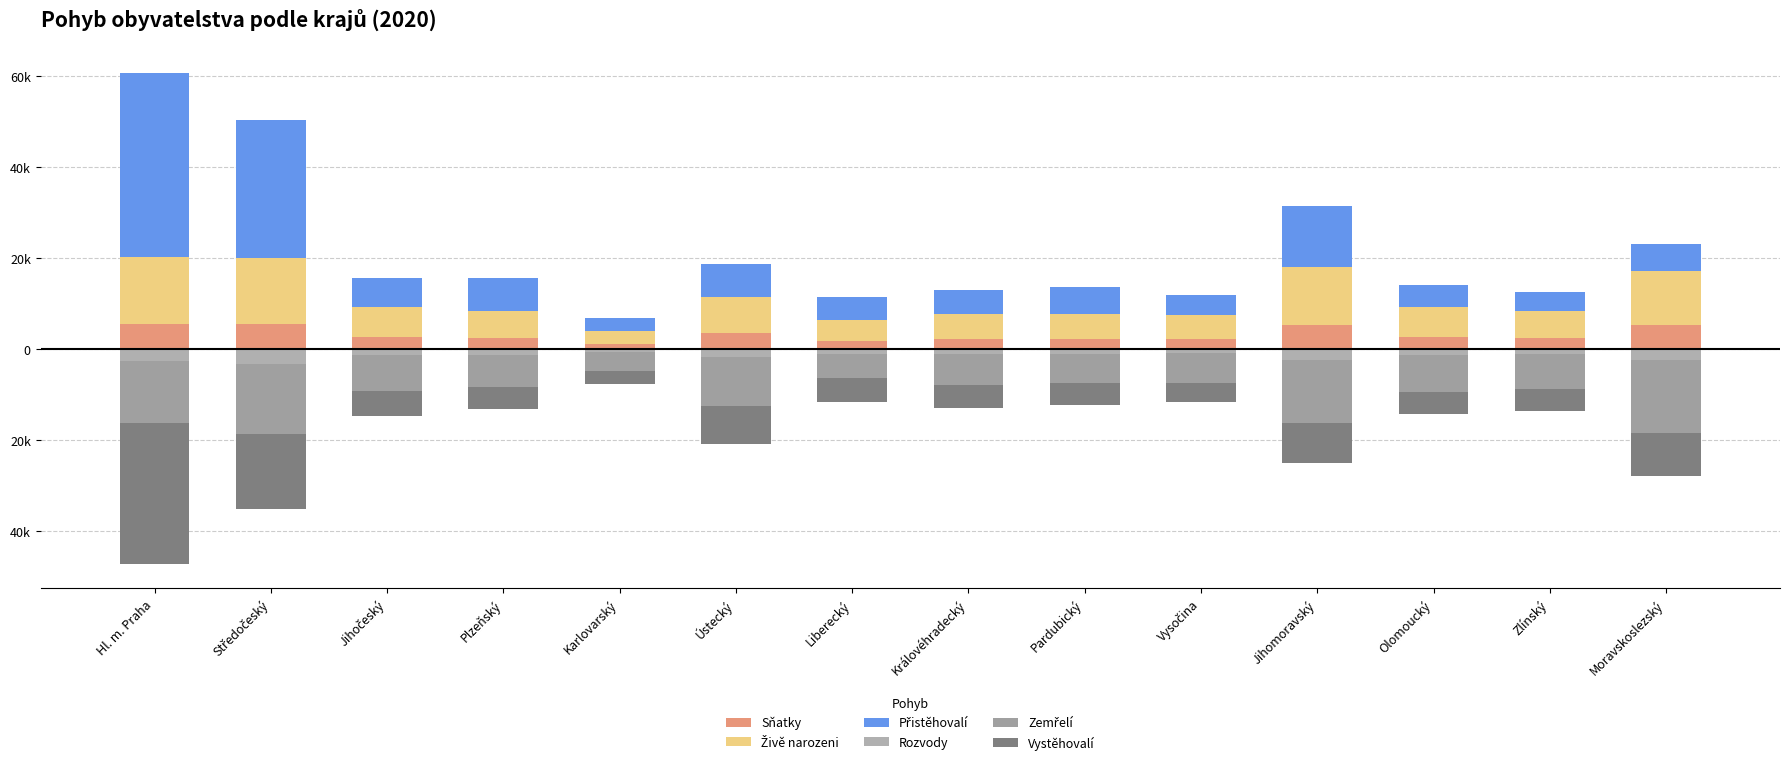

Reading left to right, transcribe all the data shown in this chart.

Sňatky: Hl. m. Praha=5455	Středočeský=5631	Jihočeský=2792	Plzeňský=2479	Karlovarský=1232	Ústecký=3508	Liberecký=1906	Královéhradecký=2228	Pardubický=2184	Vysočina=2154	Jihomoravský=5272	Olomoucký=2665	Zlínský=2513	Moravskoslezský=5396
Živě narozeni: Hl. m. Praha=14713	Středočeský=14437	Jihočeský=6552	Plzeňský=5876	Karlovarský=2682	Ústecký=7947	Liberecký=4557	Královéhradecký=5526	Pardubický=5454	Vysočina=5349	Jihomoravský=12859	Olomoucký=6584	Zlínský=5834	Moravskoslezský=11830
Přistěhovalí: Hl. m. Praha=40582	Středočeský=30195	Jihočeský=6294	Plzeňský=7243	Karlovarský=3002	Ústecký=7255	Liberecký=4922	Královéhradecký=5359	Pardubický=6024	Vysočina=4456	Jihomoravský=13232	Olomoucký=4907	Zlínský=4273	Moravskoslezský=5983
Rozvody: Hl. m. Praha=-2633	Středočeský=-3209	Jihočeský=-1345	Plzeňský=-1207	Karlovarský=-672	Ústecký=-1745	Liberecký=-991	Královéhradecký=-1124	Pardubický=-1012	Vysočina=-890	Jihomoravský=-2266	Olomoucký=-1255	Zlínský=-1033	Moravskoslezský=-2352
Zemřelí: Hl. m. Praha=-13621	Středočeský=-15302	Jihočeský=-7800	Plzeňský=-7066	Karlovarský=-4026	Ústecký=-10793	Liberecký=-5252	Královéhradecký=-6694	Pardubický=-6383	Vysočina=-6450	Jihomoravský=-14015	Olomoucký=-8126	Zlínský=-7794	Moravskoslezský=-15967
Vystěhovalí: Hl. m. Praha=-30867	Středočeský=-16474	Jihočeský=-5578	Plzeňský=-4911	Karlovarský=-3011	Ústecký=-8370	Liberecký=-5441	Královéhradecký=-5035	Pardubický=-4901	Vysočina=-4316	Jihomoravský=-8738	Olomoucký=-4858	Zlínský=-4749	Moravskoslezský=-9551